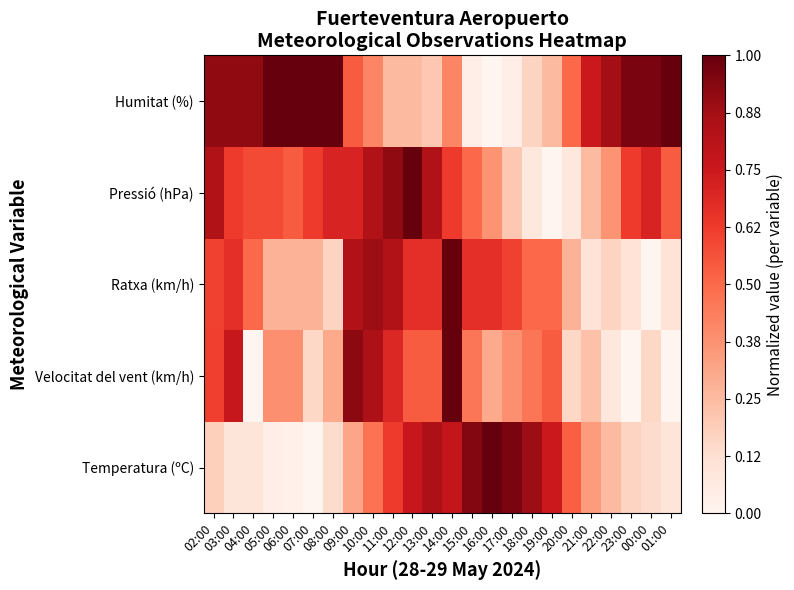

At how many categories does at least one series exceed 0?

24